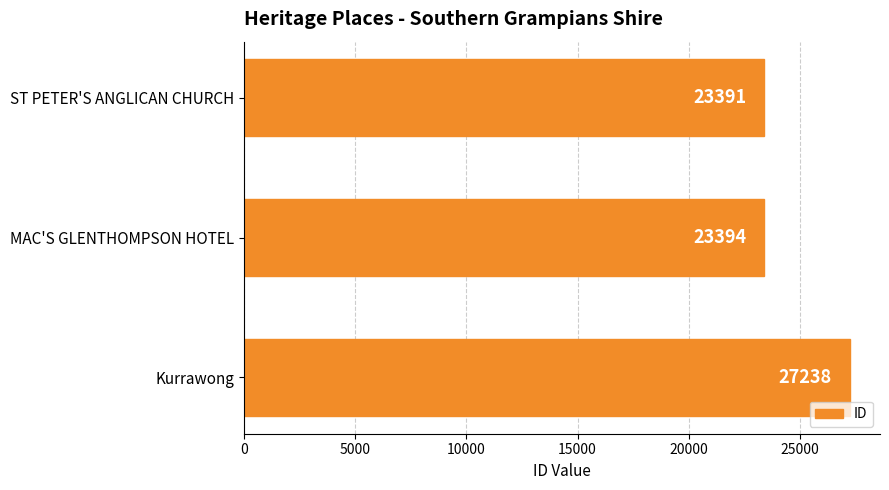

What is the label of the 2nd bar from the bottom?

MAC'S GLENTHOMPSON HOTEL